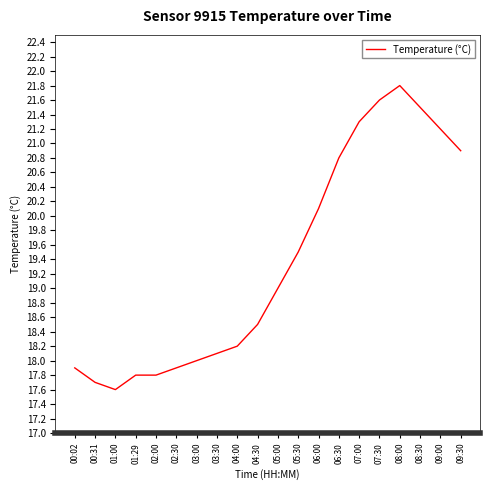

What position from the right is 02:00?

16